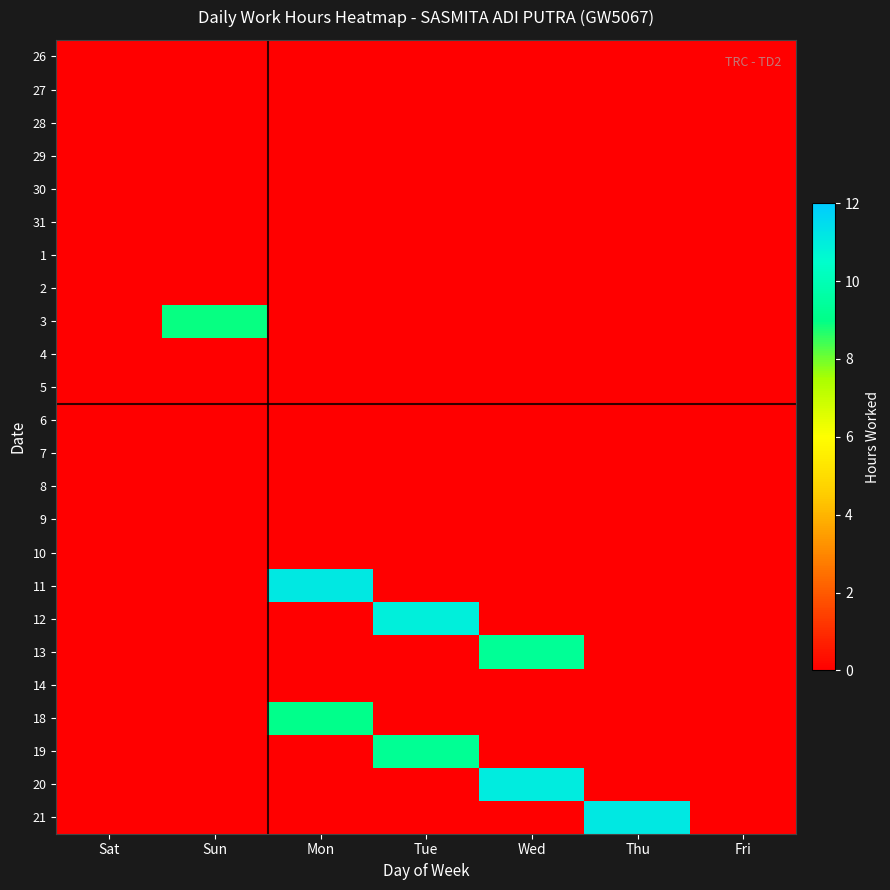

List the series in order of their peak value, highest first.

21, 11, 20, 12, 13, 19, 18, 3, 26, 27, 28, 29, 30, 31, 1, 2, 4, 5, 6, 7, 8, 9, 10, 14